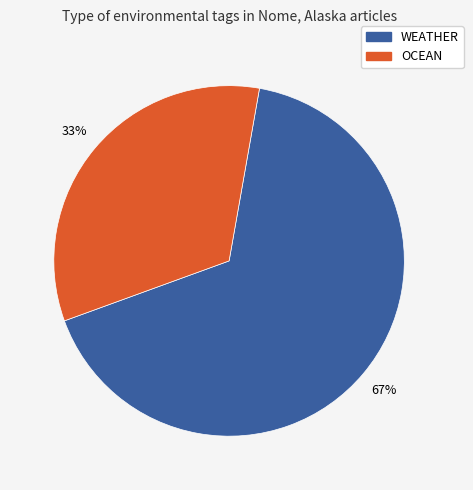

To the nearest percent, what is the average slice percentage?

50%